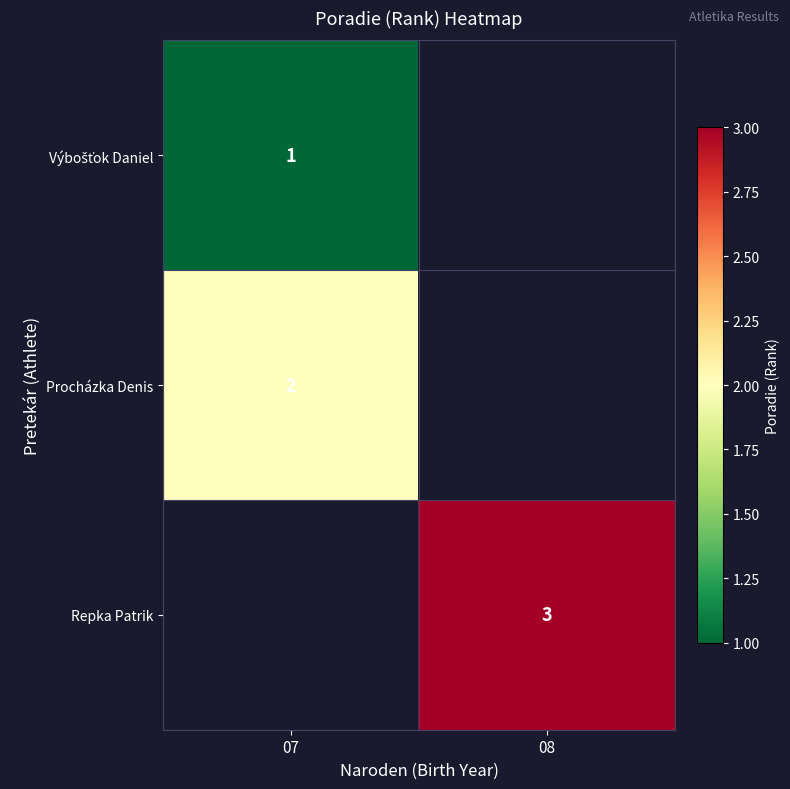

List the labels in order of Procházka Denis value, largest first.

07, 08